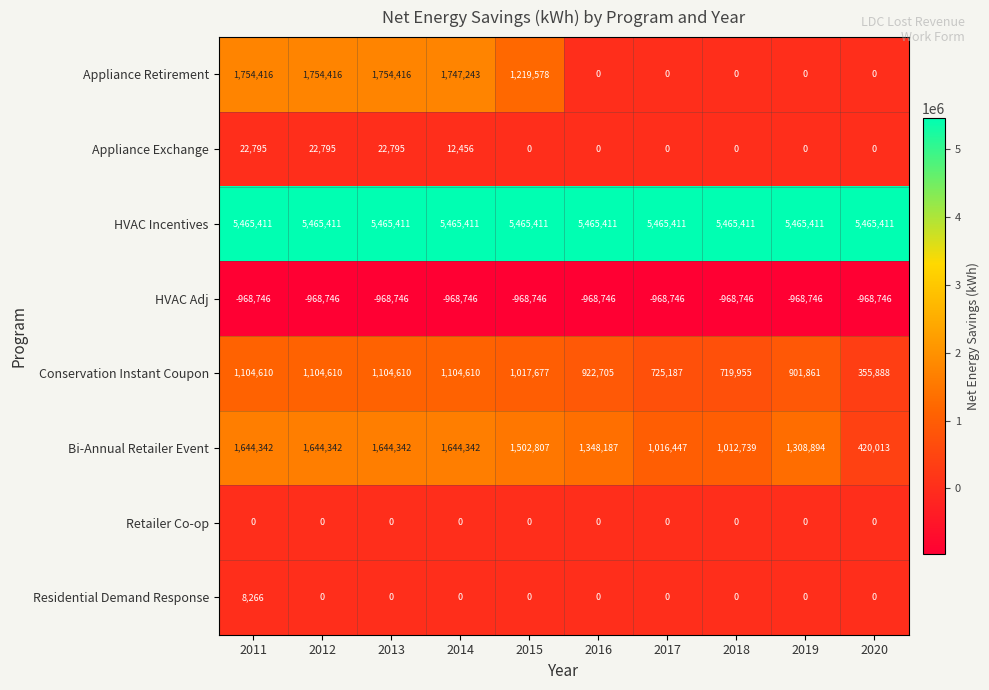

What is the total value across all series at 2012?

9022828